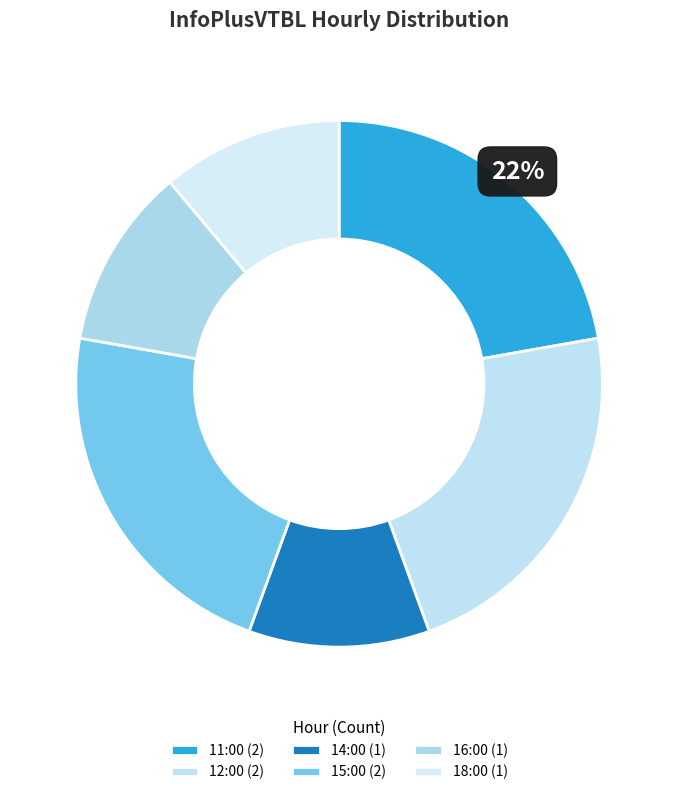

To the nearest percent, what is the average slice percentage?

17%